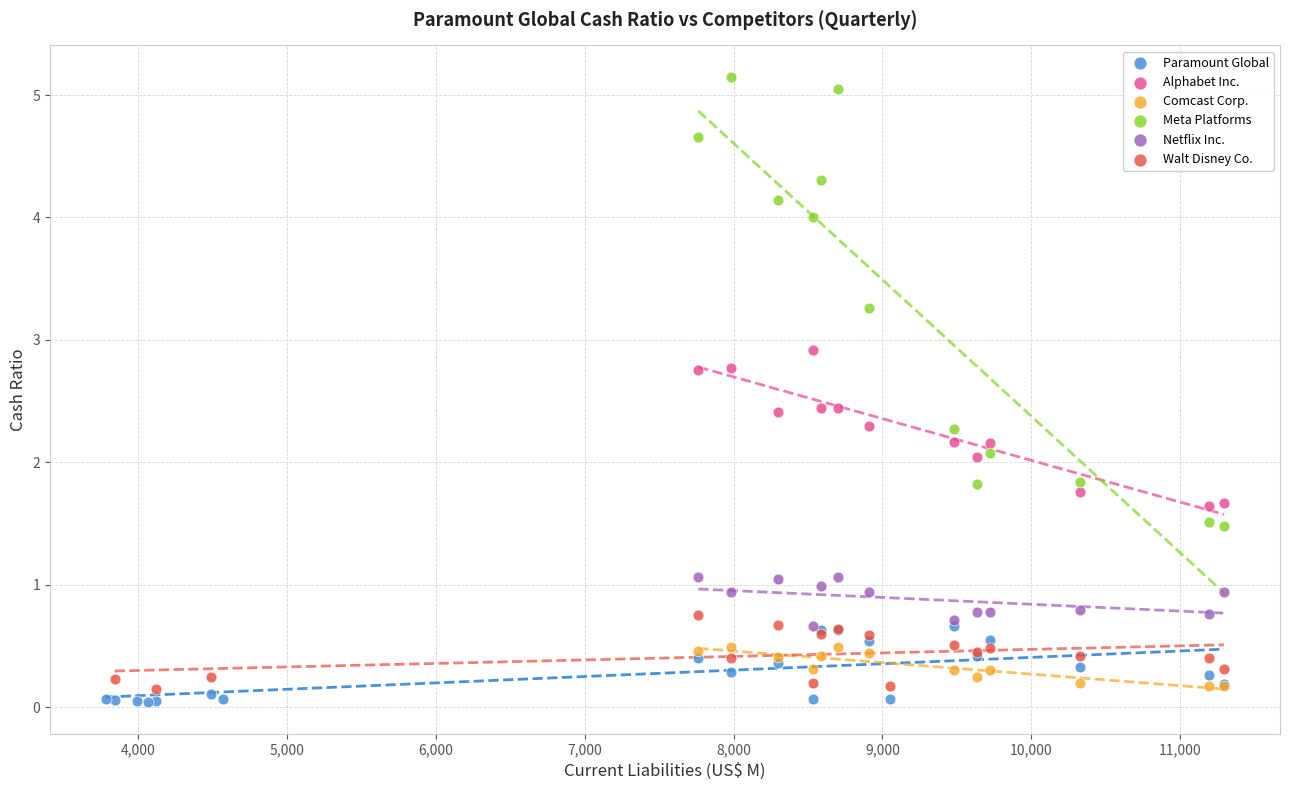

Which series contains the lowest Y value?

Paramount Global